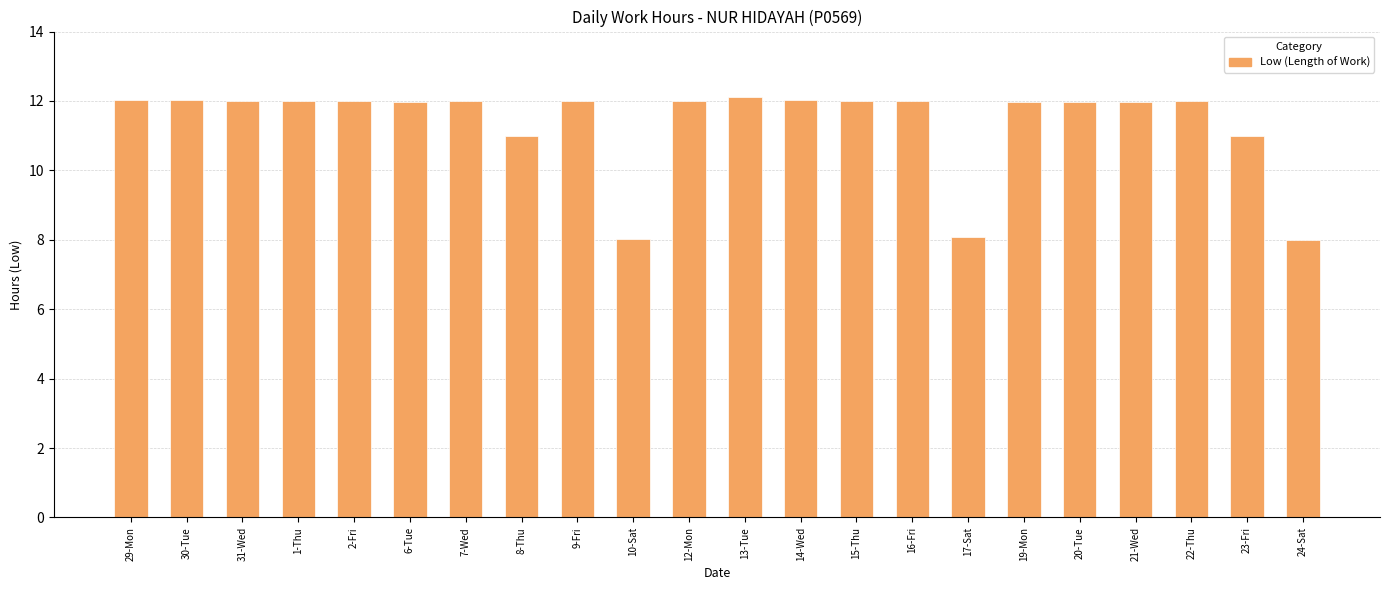

How many data points does each series have?

22